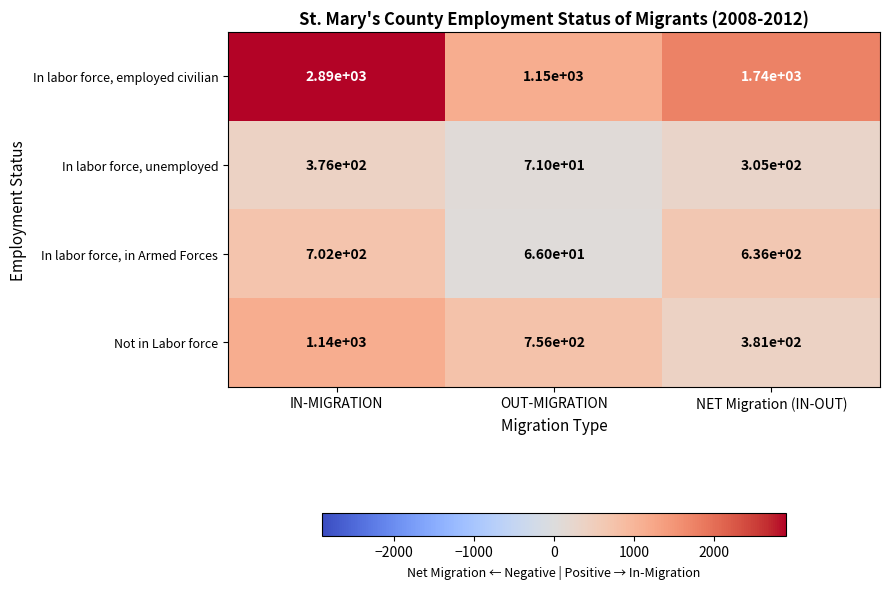

Which series changed the most between OUT-MIGRATION and NET Migration (IN-OUT)?

In labor force, employed civilian